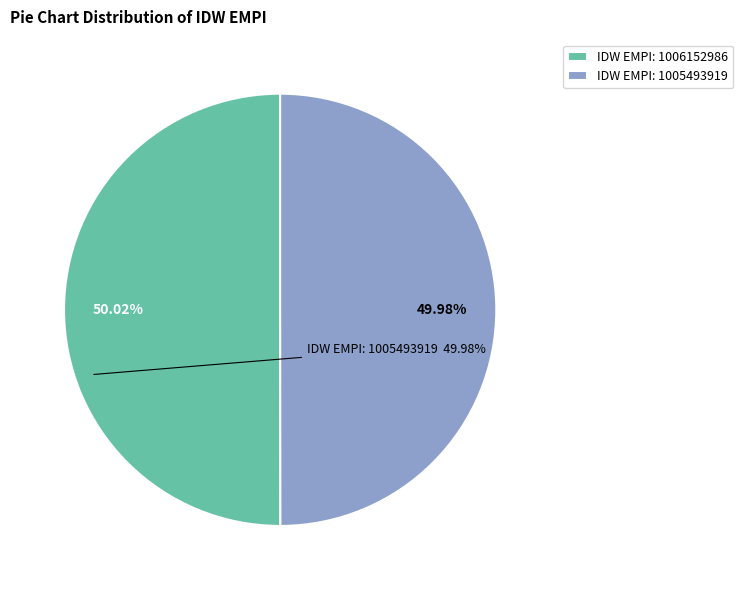

Approximately how many times larger is the value at IDW EMPI: 1006152986 compared to IDW EMPI: 1005493919?

1.0